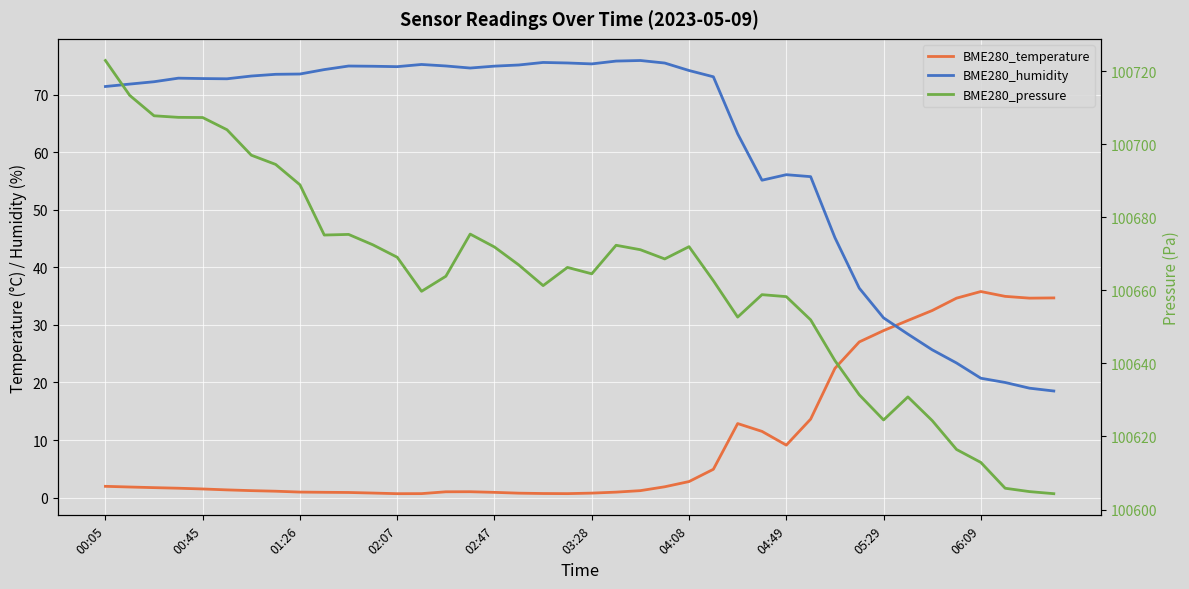

Reading left to right, transcribe all the data shown in this chart.

BME280_temperature: 1.9	1.8	1.7	1.6	1.5	1.3	1.2	1.1	0.9	0.9	0.9	0.8	0.7	0.7	1.0	1.0	0.9	0.8	0.7	0.7	0.8	0.9	1.2	1.9	2.8	4.9	12.9	11.5	9.1	13.6	22.5	27.1	29.0	30.8	32.5	34.7	35.8	35.0	34.7	34.7
BME280_humidity: 71.5	71.9	72.3	72.9	72.8	72.8	73.3	73.6	73.6	74.4	75.0	75.0	74.9	75.3	75.0	74.7	75.0	75.2	75.6	75.5	75.4	75.9	76.0	75.5	74.2	73.1	63.2	55.2	56.1	55.8	45.2	36.4	31.2	28.4	25.7	23.4	20.7	20.0	19.0	18.5
BME280_pressure: 100722.9	100713.4	100707.8	100707.3	100707.3	100703.9	100697.0	100694.5	100688.9	100675.1	100675.3	100672.4	100669.1	100659.7	100663.9	100675.4	100671.9	100666.9	100661.3	100666.3	100664.5	100672.3	100671.1	100668.6	100671.9	100662.6	100652.7	100658.8	100658.3	100651.9	100640.8	100631.4	100624.5	100630.8	100624.3	100616.4	100612.9	100605.8	100604.9	100604.3